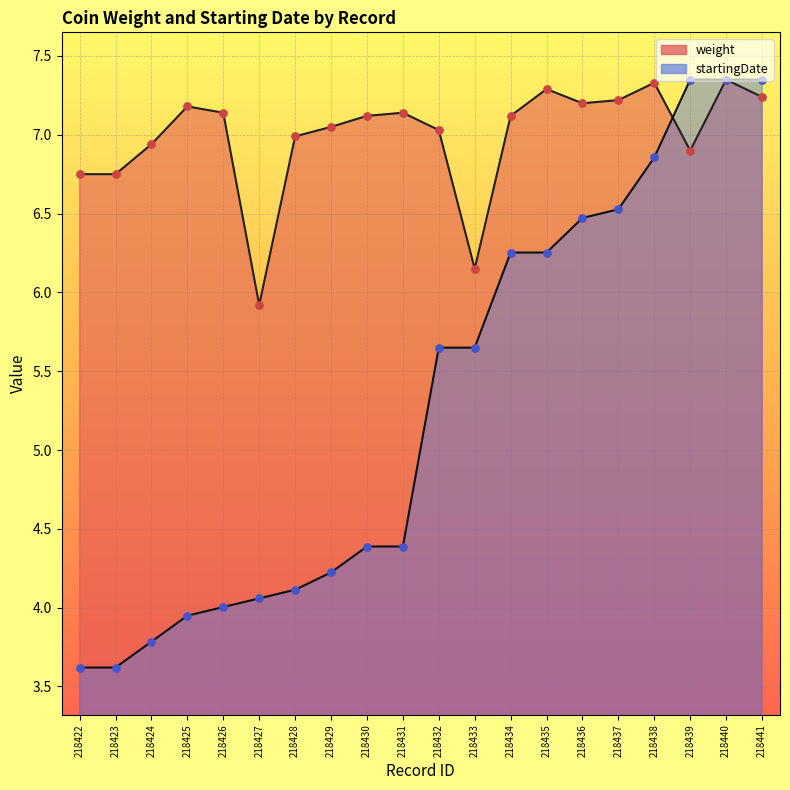

Which series has the largest Y range (max minus min)?

startingDate